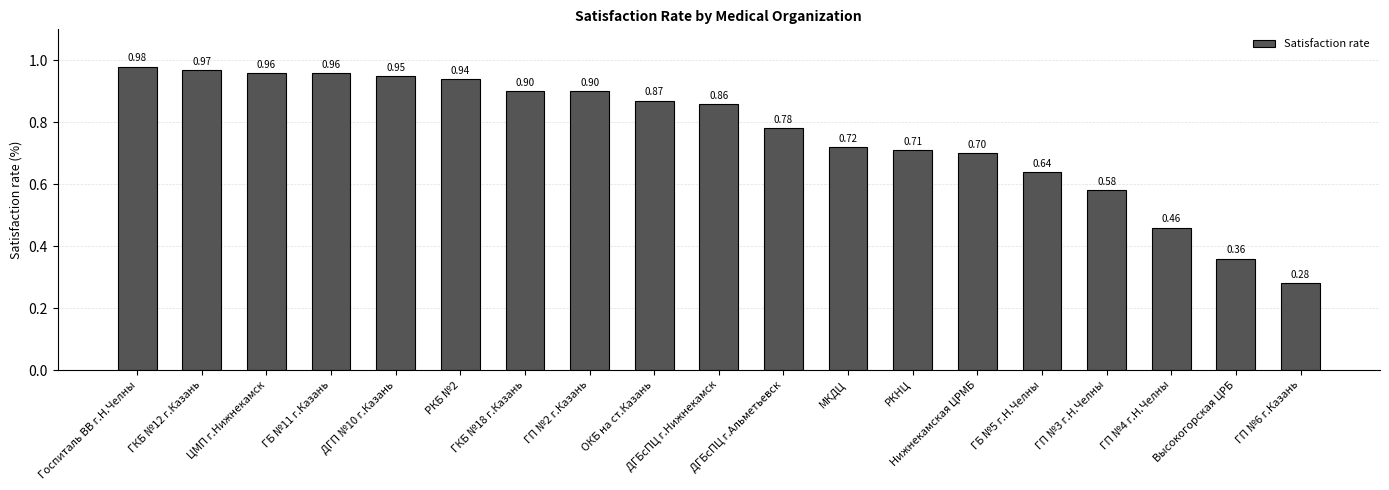

Does the chart contain any negative values?

No